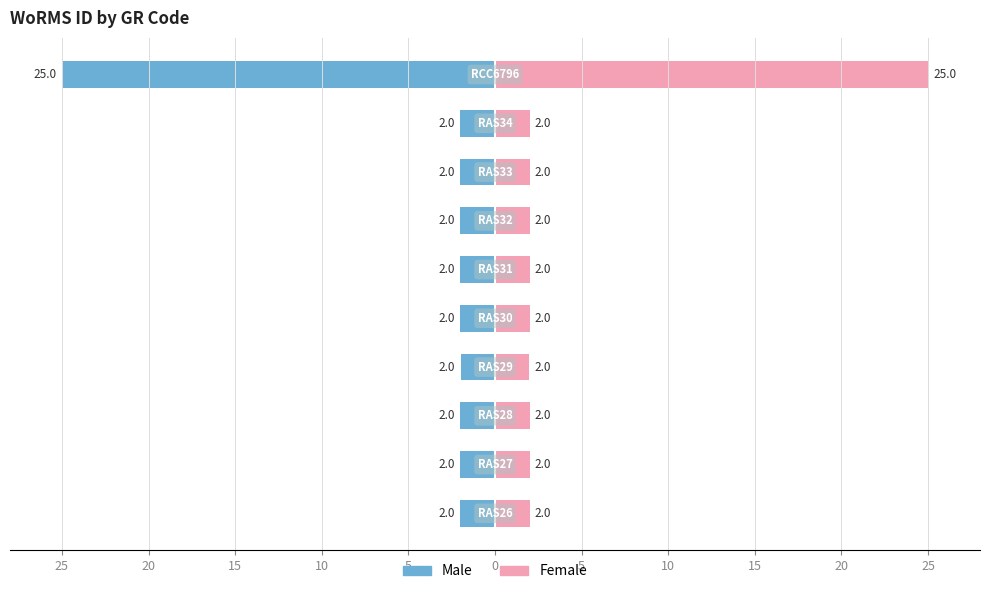

Is it true that Female equals 2.0 at 5?

True